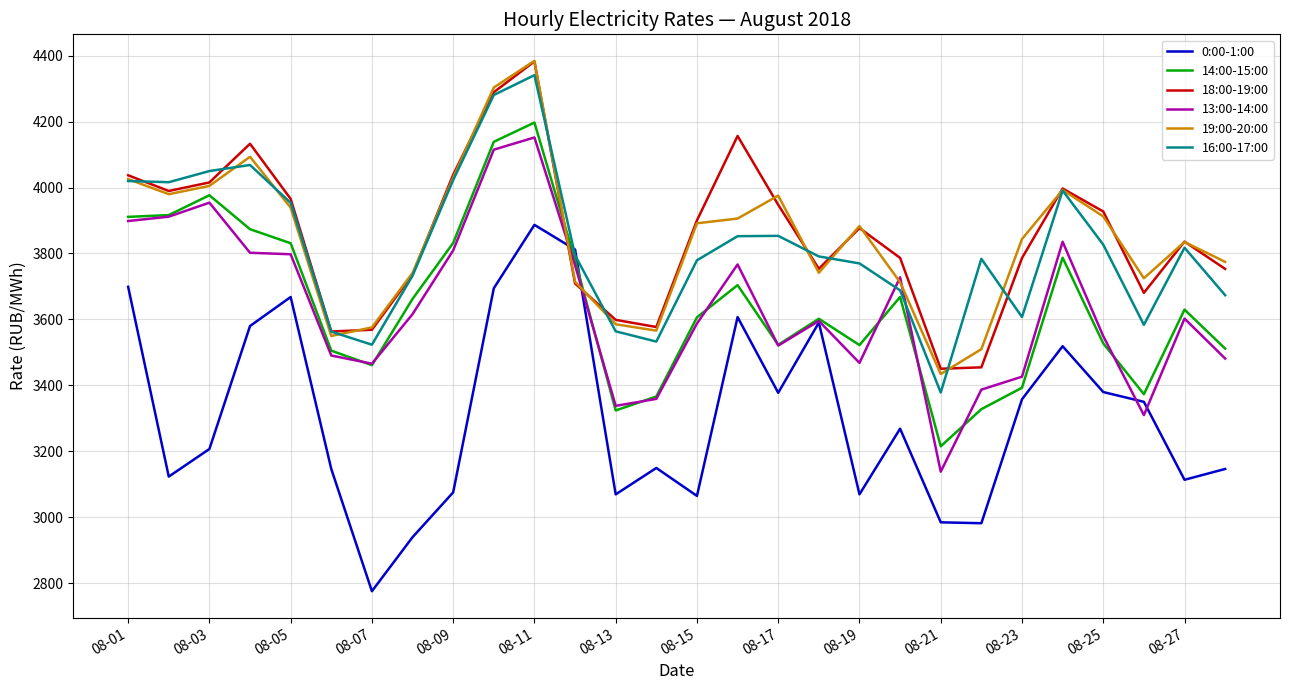

How many values in the 14:00-15:00 series are below 3629?

14